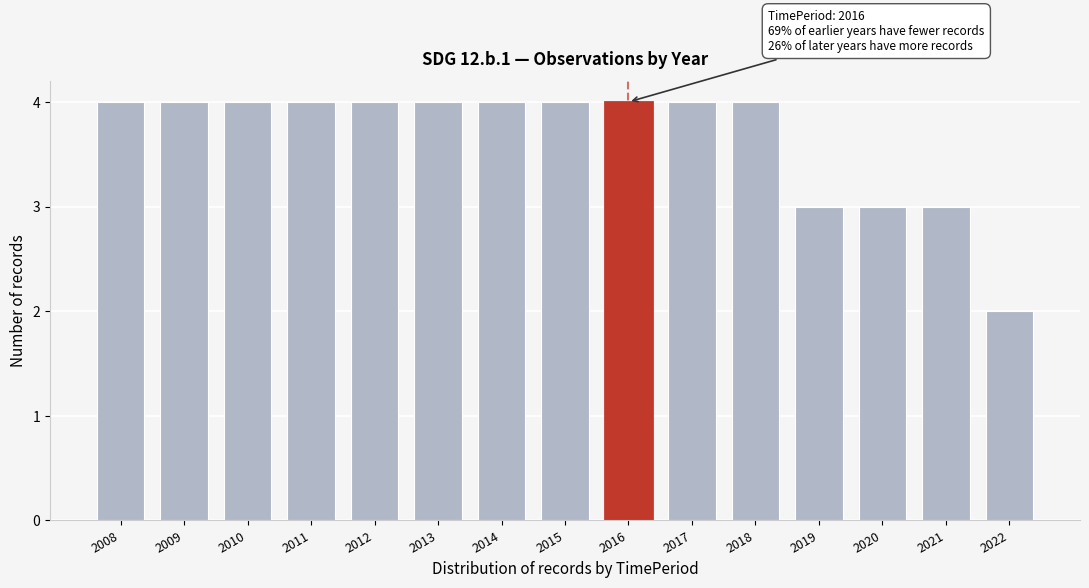

Reading right to left, what are all the values shown in this chart?

2	3	3	3	4	4	4	4	4	4	4	4	4	4	4